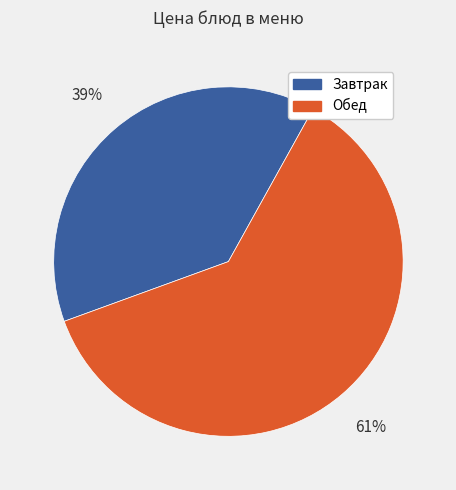

Is there any slice that represents more than half of the pie?

Yes